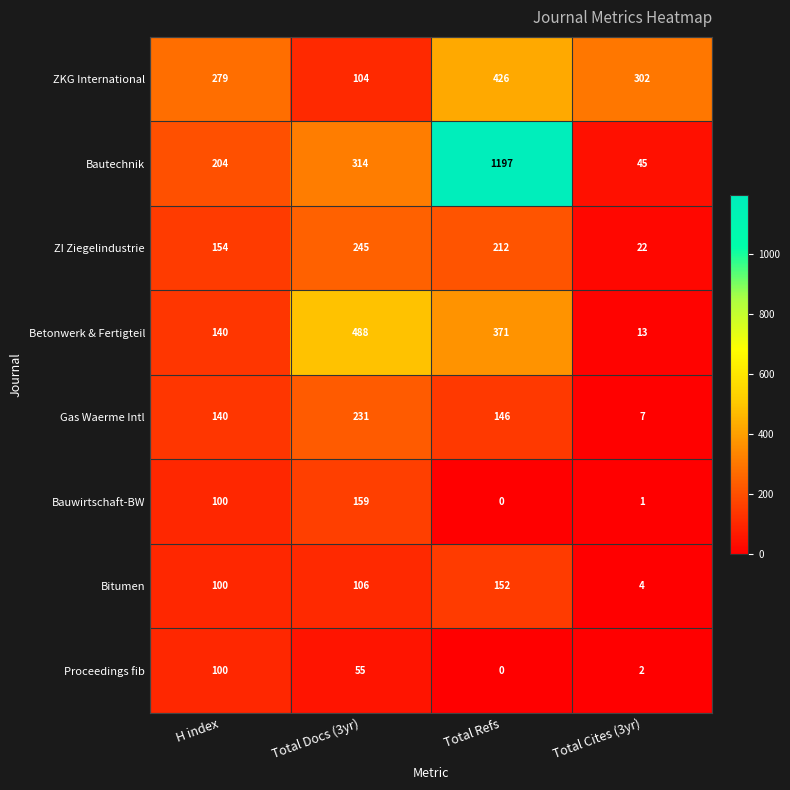

What is the approximate value of Betonwerk & Fertigteil at Total Refs?

371